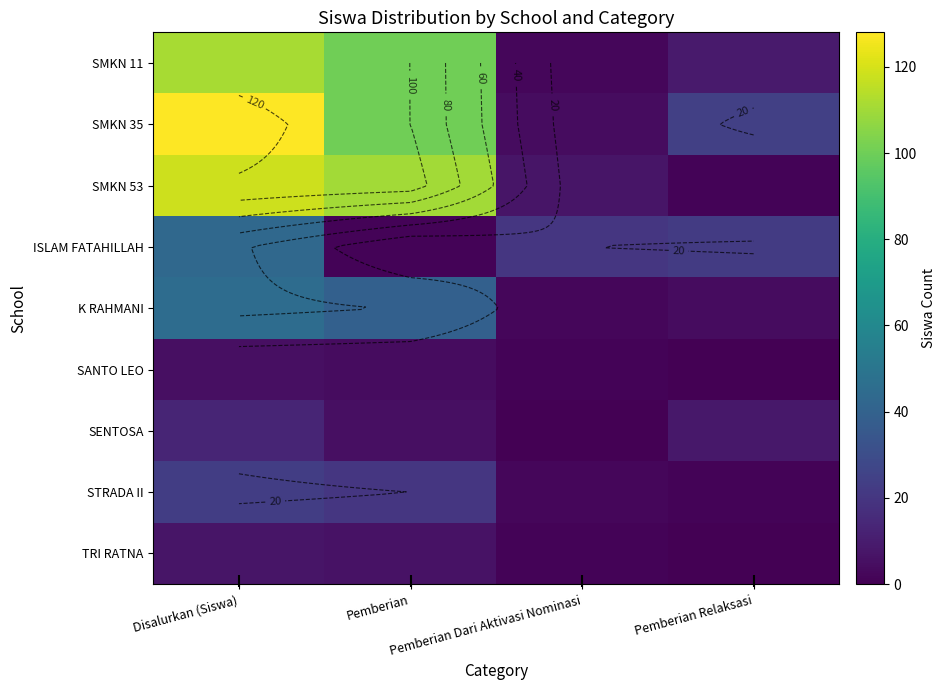

Which series has the largest total across all categories?

SMKN 35